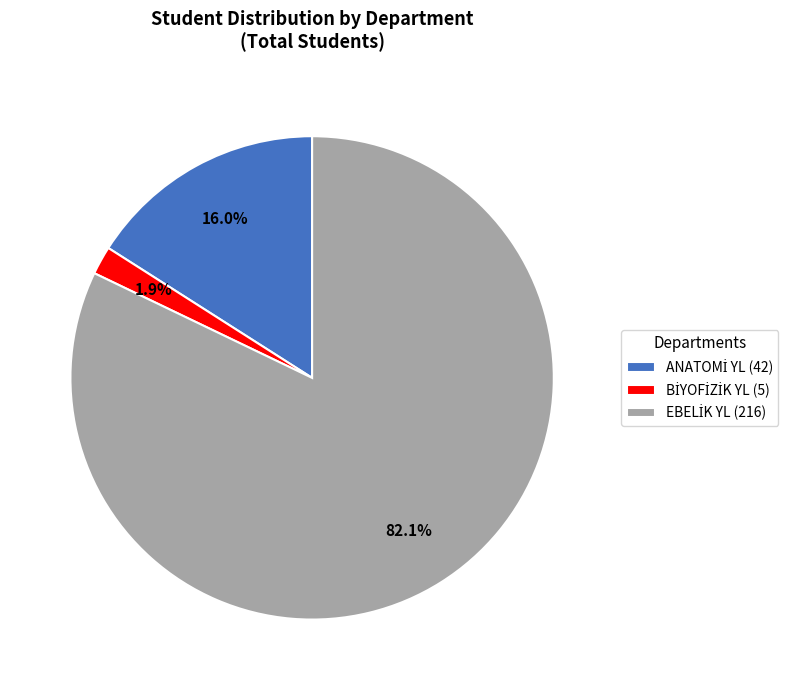

Does any single category account for the majority?

Yes